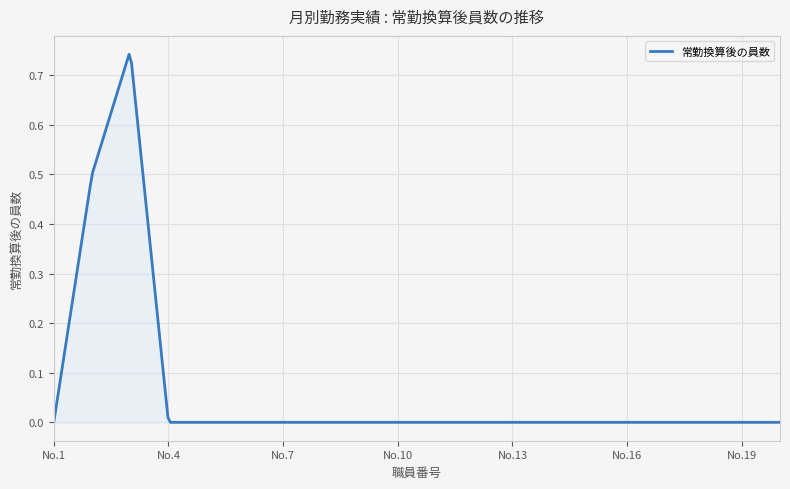

Does the chart have visible grid lines?

Yes